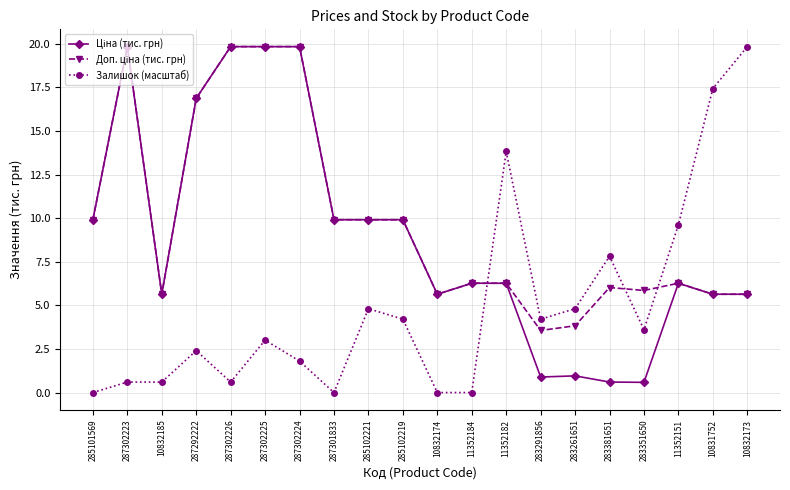

Where is Залишок (масштаб) nearest to the value 9?

11352151